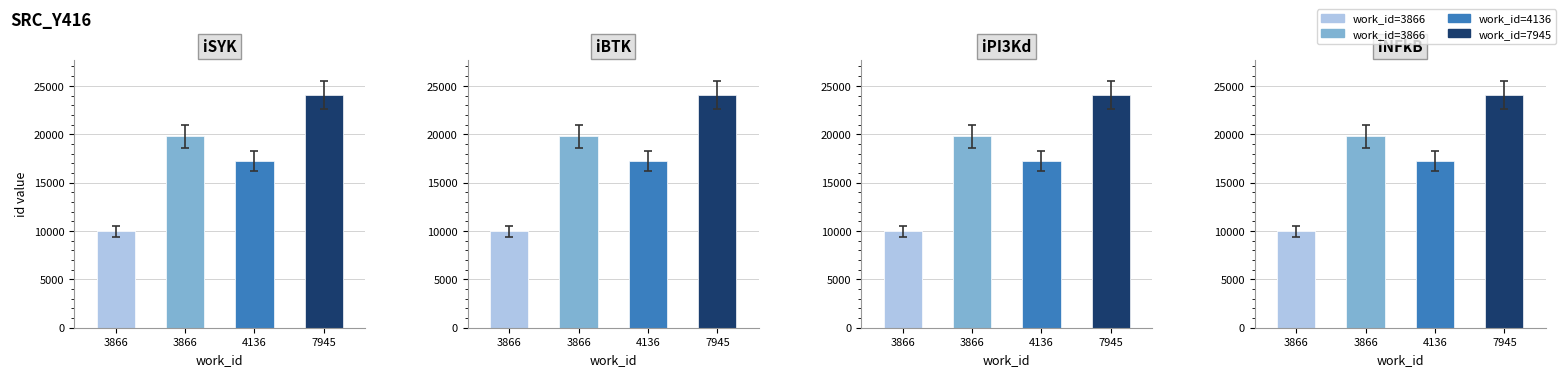

Between 3866 and 7945, which is larger?

7945